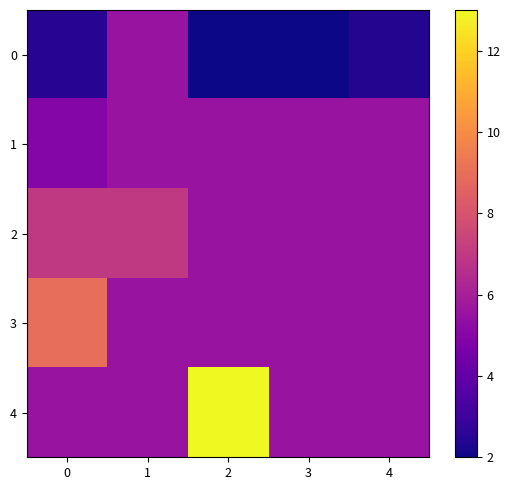

Reading left to right, transcribe all the data shown in this chart.

0: 0=2.5	1=5.5	2=2.0	3=2.0	4=2.4
1: 0=5.0	1=5.5	2=5.5	3=5.5	4=5.5
2: 0=7.0	1=7.0	2=5.5	3=5.5	4=5.5
3: 0=9.0	1=5.5	2=5.5	3=5.5	4=5.5
4: 0=5.5	1=5.5	2=13.0	3=5.5	4=5.5